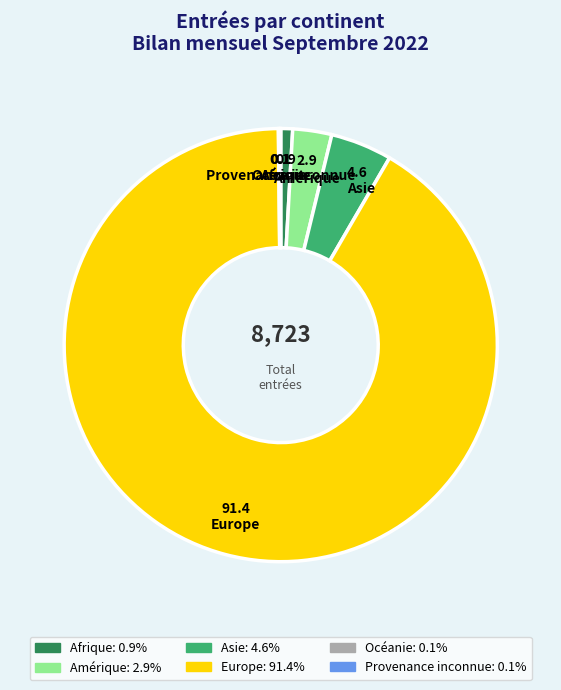

What is the majority slice?

Europe